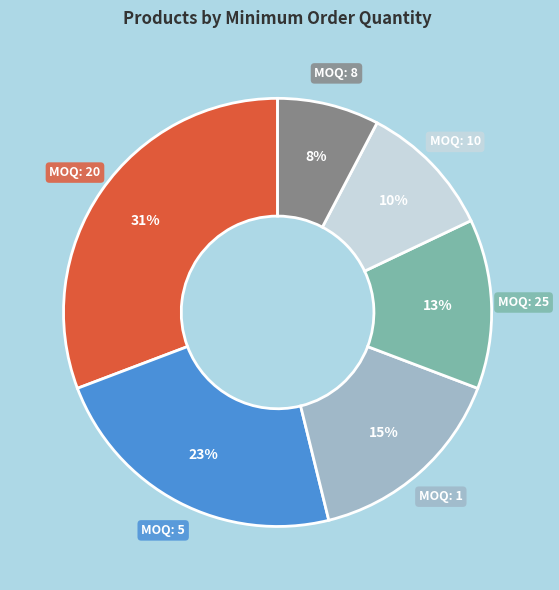

To the nearest percent, what is the difference between the largest and smallest slice percentages?

23%